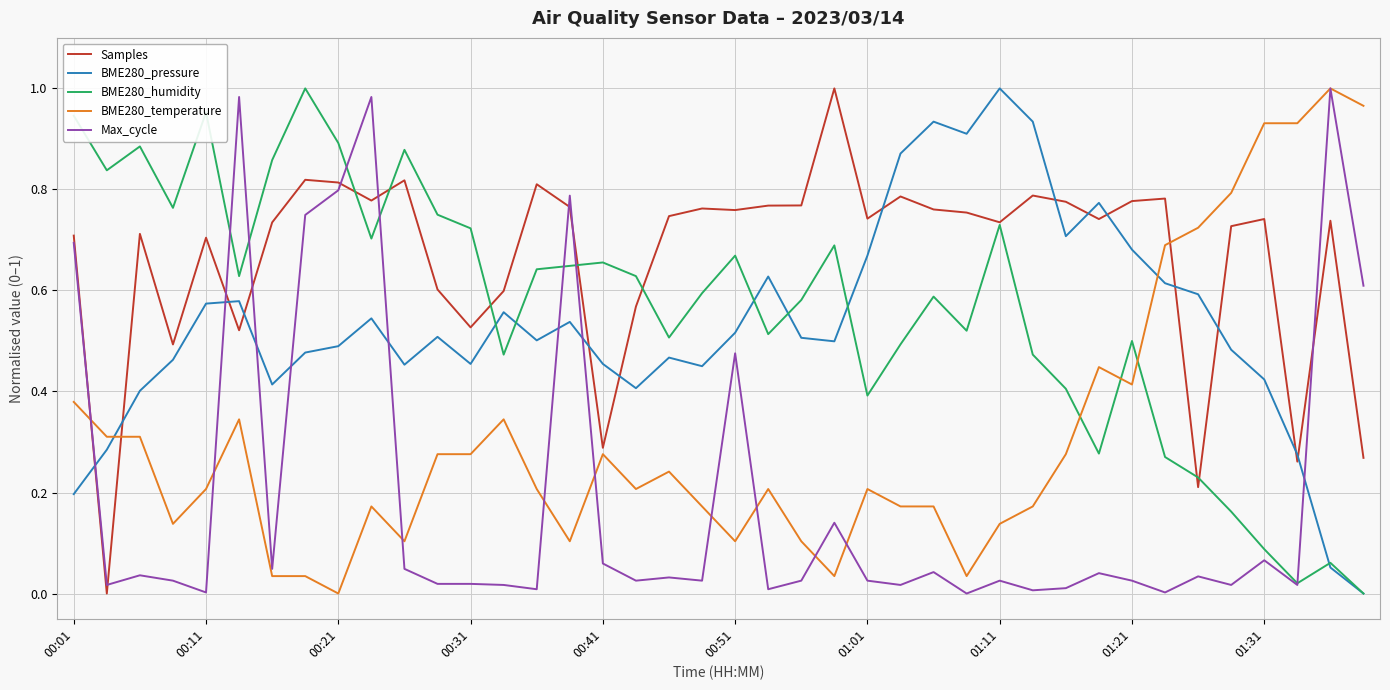

Which series has the largest total across all categories?

Samples